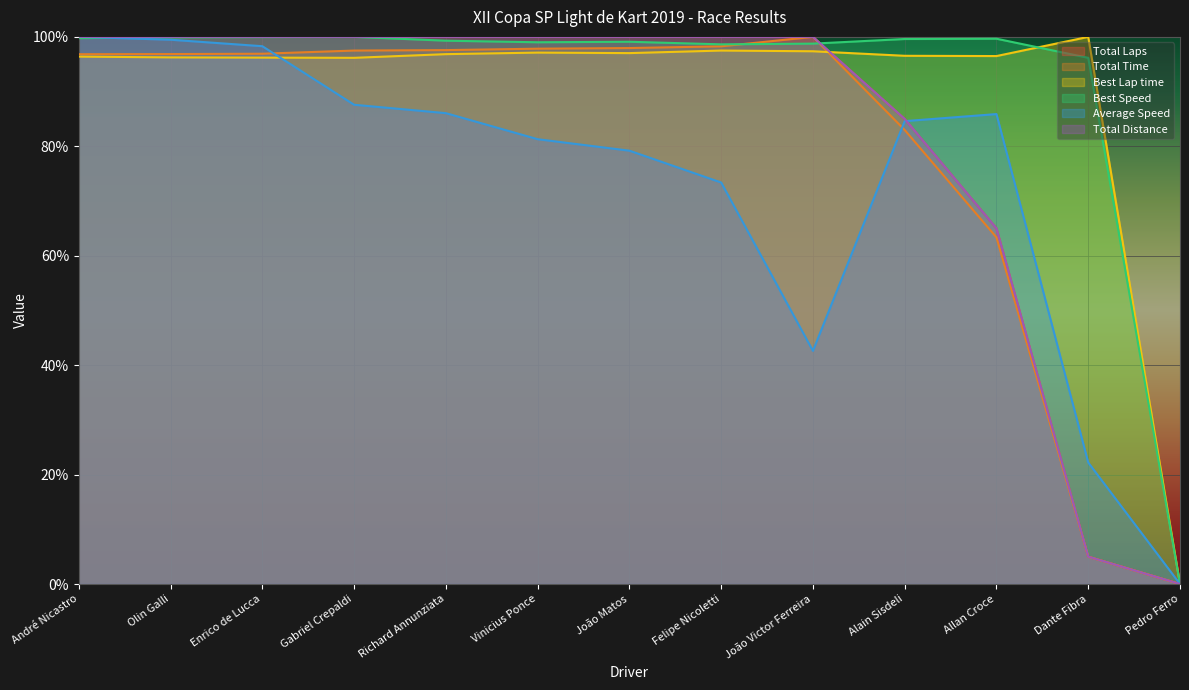

Reading left to right, transcribe all the data shown in this chart.

Total Laps: André Nicastro=1.0	Olin Galli=1.0	Enrico de Lucca=1.0	Gabriel Crepaldi=1.0	Richard Annunziata=1.0	Vinicius Ponce=1.0	João Matos=1.0	Felipe Nicoletti=1.0	João Victor Ferreira=1.0	Alain Sisdeli=0.8	Allan Croce=0.7	Dante Fibra=0.1	Pedro Ferro=0.0
Total Time: André Nicastro=1.0	Olin Galli=1.0	Enrico de Lucca=1.0	Gabriel Crepaldi=1.0	Richard Annunziata=1.0	Vinicius Ponce=1.0	João Matos=1.0	Felipe Nicoletti=1.0	João Victor Ferreira=1.0	Alain Sisdeli=0.8	Allan Croce=0.6	Dante Fibra=0.0	Pedro Ferro=0.0
Best Lap time: André Nicastro=1.0	Olin Galli=1.0	Enrico de Lucca=1.0	Gabriel Crepaldi=1.0	Richard Annunziata=1.0	Vinicius Ponce=1.0	João Matos=1.0	Felipe Nicoletti=1.0	João Victor Ferreira=1.0	Alain Sisdeli=1.0	Allan Croce=1.0	Dante Fibra=1.0	Pedro Ferro=0.0
Best Speed: André Nicastro=1.0	Olin Galli=1.0	Enrico de Lucca=1.0	Gabriel Crepaldi=1.0	Richard Annunziata=1.0	Vinicius Ponce=1.0	João Matos=1.0	Felipe Nicoletti=1.0	João Victor Ferreira=1.0	Alain Sisdeli=1.0	Allan Croce=1.0	Dante Fibra=1.0	Pedro Ferro=0.0
Average Speed: André Nicastro=1.0	Olin Galli=1.0	Enrico de Lucca=1.0	Gabriel Crepaldi=0.9	Richard Annunziata=0.9	Vinicius Ponce=0.8	João Matos=0.8	Felipe Nicoletti=0.7	João Victor Ferreira=0.4	Alain Sisdeli=0.8	Allan Croce=0.9	Dante Fibra=0.2	Pedro Ferro=0.0
Total Distance: André Nicastro=1.0	Olin Galli=1.0	Enrico de Lucca=1.0	Gabriel Crepaldi=1.0	Richard Annunziata=1.0	Vinicius Ponce=1.0	João Matos=1.0	Felipe Nicoletti=1.0	João Victor Ferreira=1.0	Alain Sisdeli=0.8	Allan Croce=0.7	Dante Fibra=0.1	Pedro Ferro=0.0